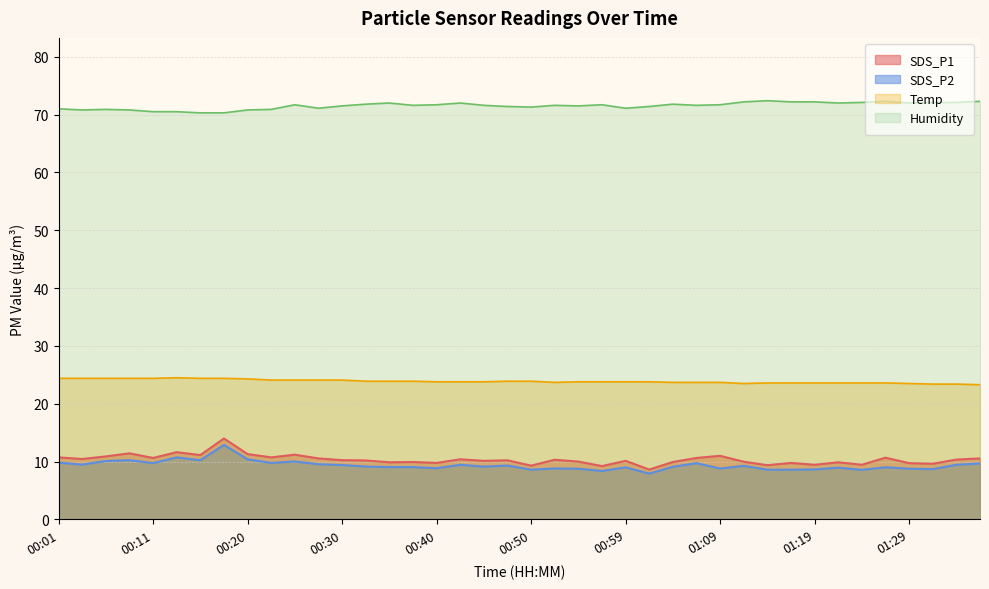

True or false: SDS_P1 and SDS_P2 intersect in this chart.

False